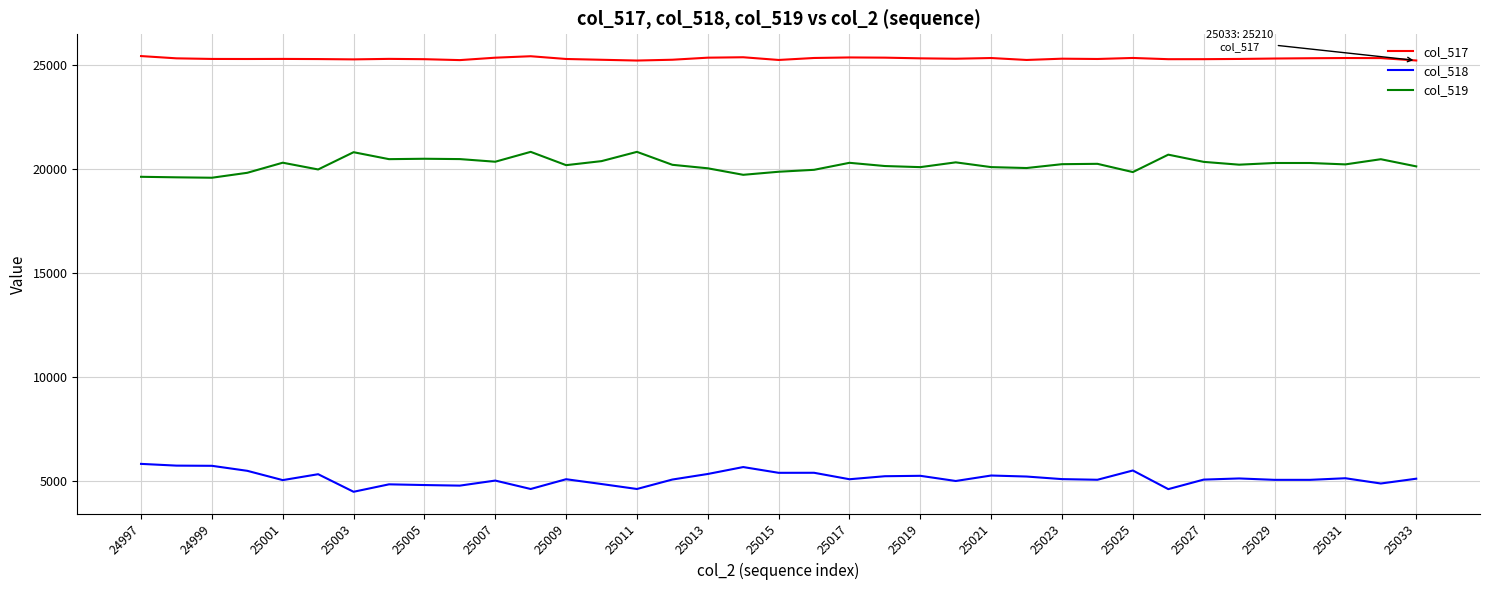

What is the difference between the maximum and minimum values in the col_518 series?

1342